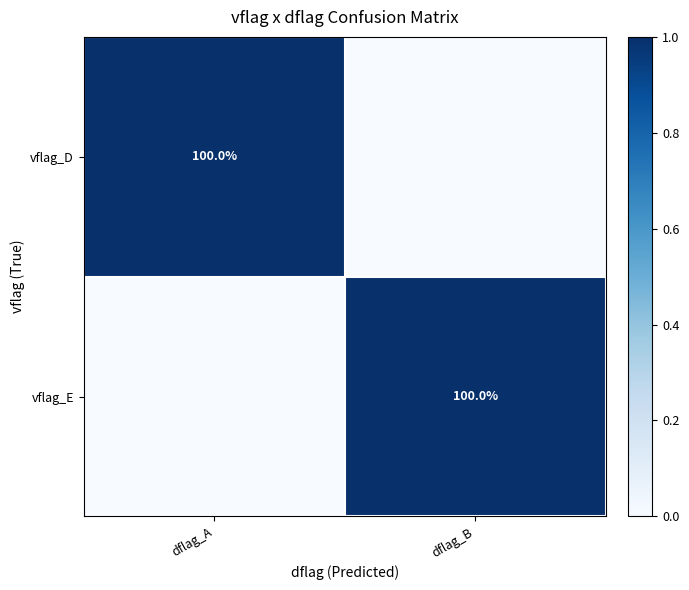

How many series are shown in this chart?

2